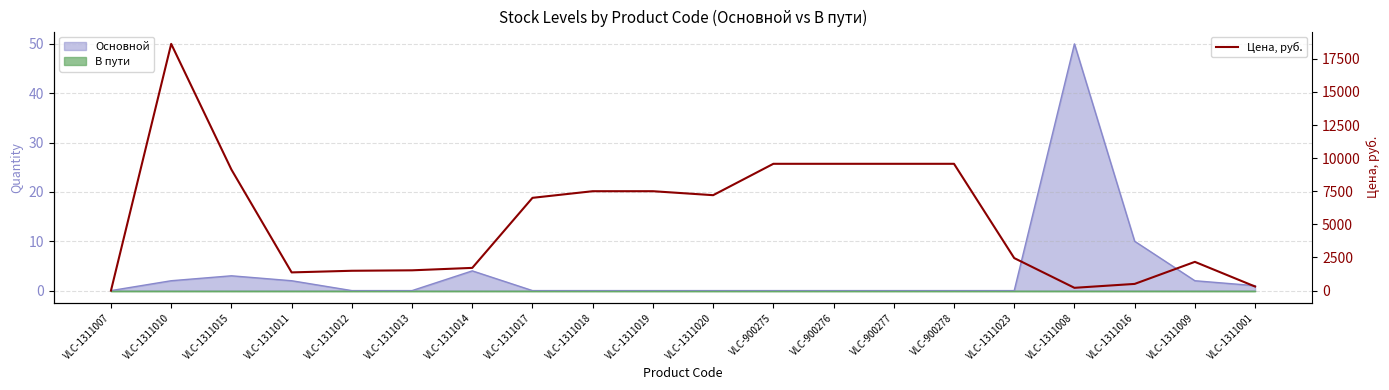

Rank the categories by value from lowest to highest.

VLC-1311007, VLC-1311008, VLC-1311001, VLC-1311016, VLC-1311011, VLC-1311012, VLC-1311013, VLC-1311014, VLC-1311009, VLC-1311023, VLC-1311017, VLC-1311020, VLC-1311018, VLC-1311019, VLC-1311015, VLC-900275, VLC-900276, VLC-900277, VLC-900278, VLC-1311010